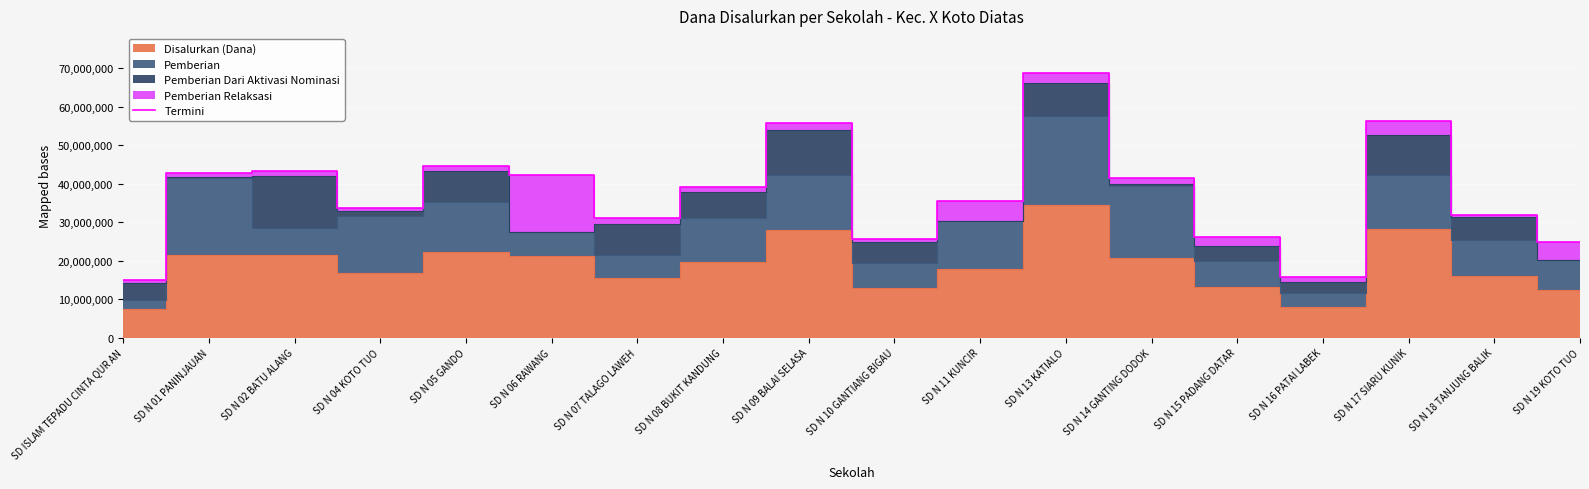

What is the label of the 11th point from the right?

SD N 08 BUKIT KANDUNG